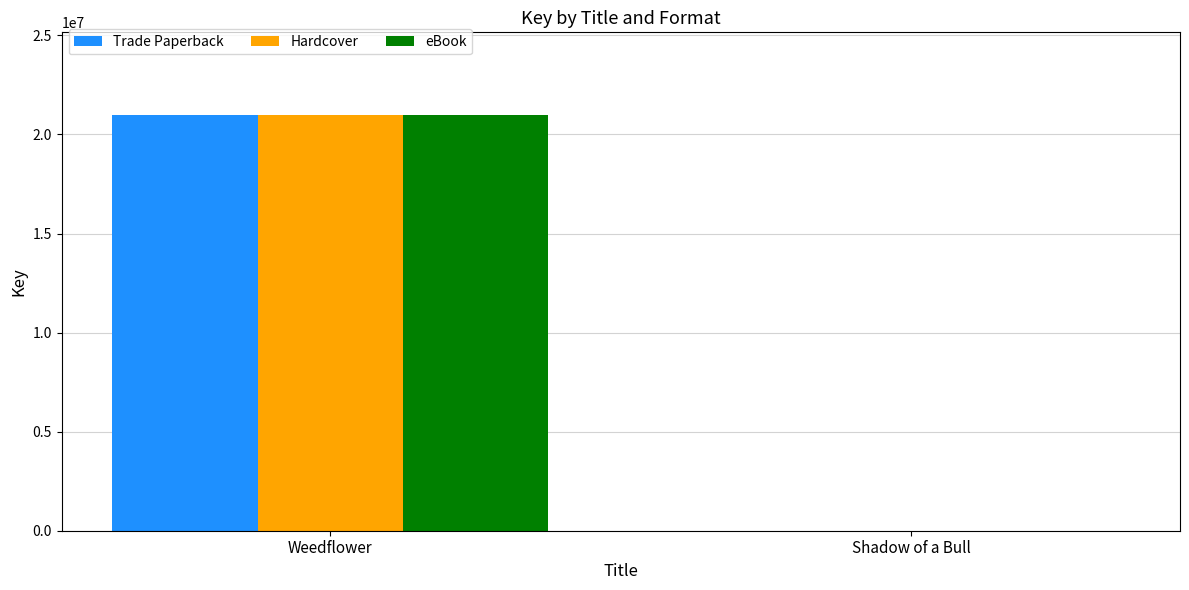

Are the bars grouped side by side (vs. stacked)?

Yes